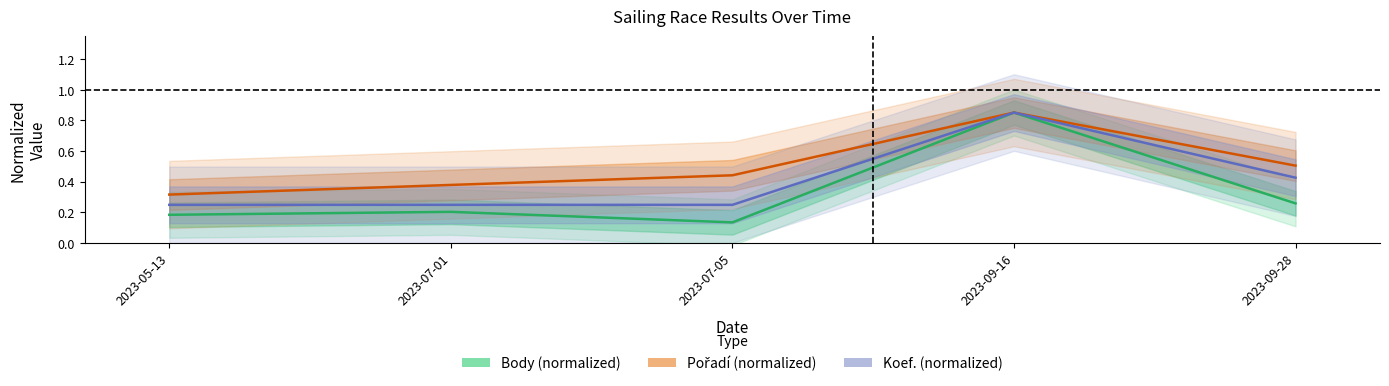

True or false: Koef. (normalized) has more than 1 interior local peaks.

False